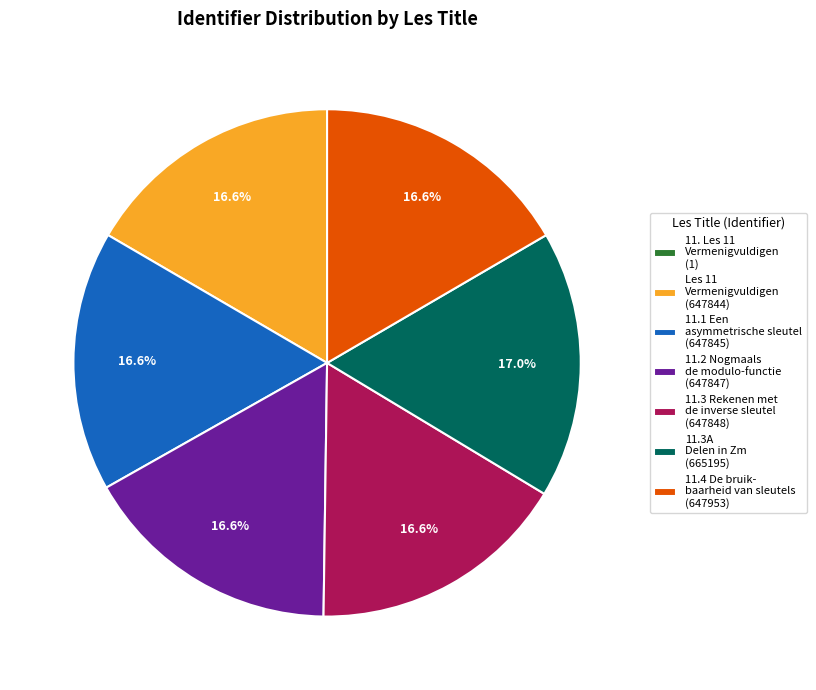

Does any single category account for the majority?

No